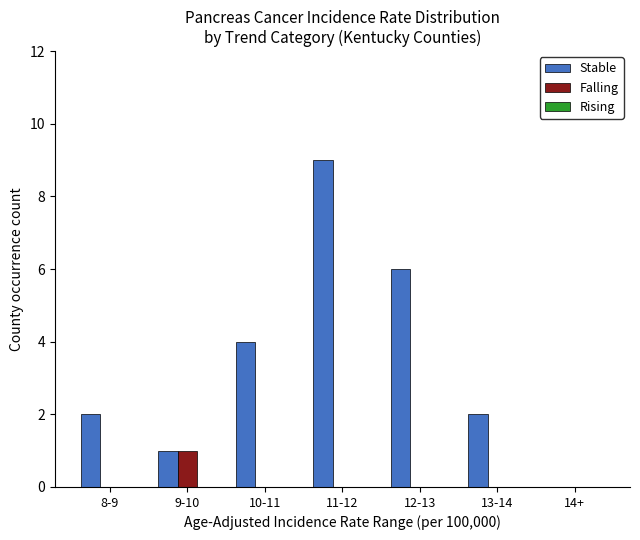

Is the value of Stable at 9-10 greater than the value of Falling at 14+?

Yes